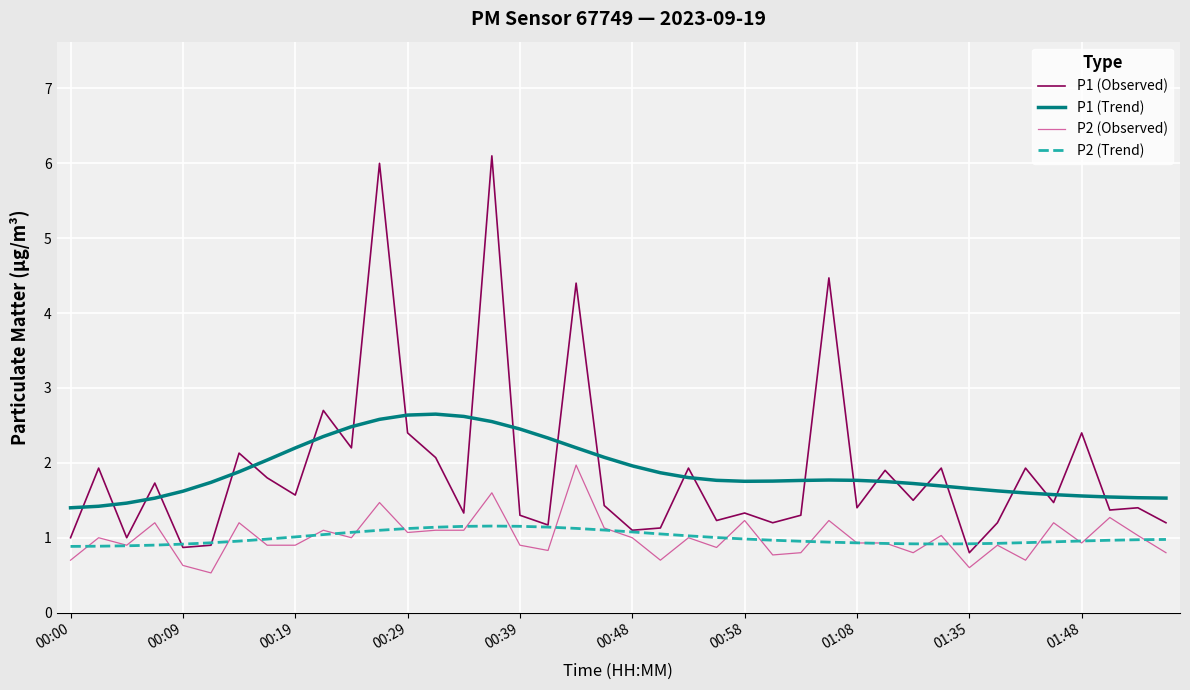

Rank the series by their maximum value, from lowest to highest.

P2 (Trend), P2 (Observed), P1 (Trend), P1 (Observed)